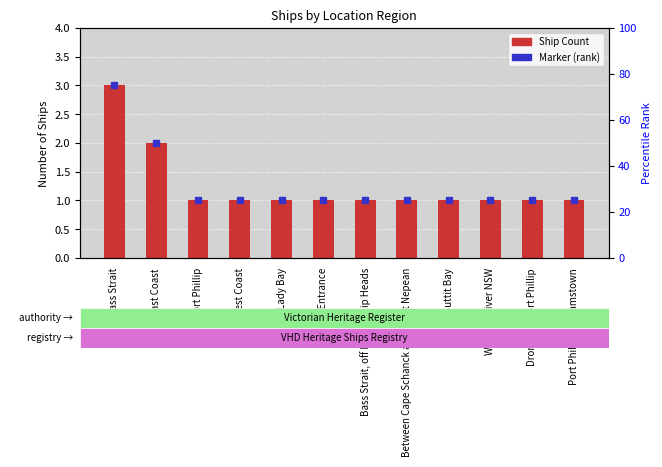

What is the sum of the values at Bass Strait, off Port Phillip Heads and West Coast?

2